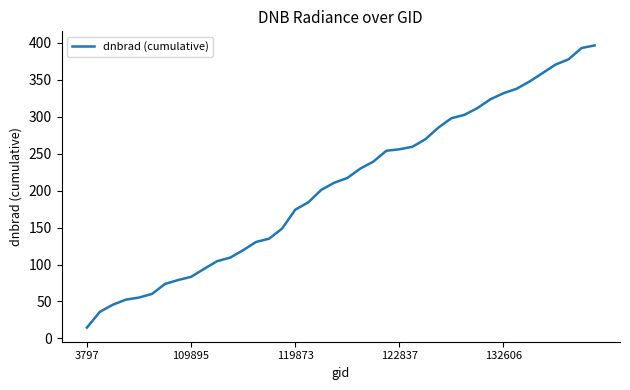

What is the difference between the maximum and minimum values?

381.7